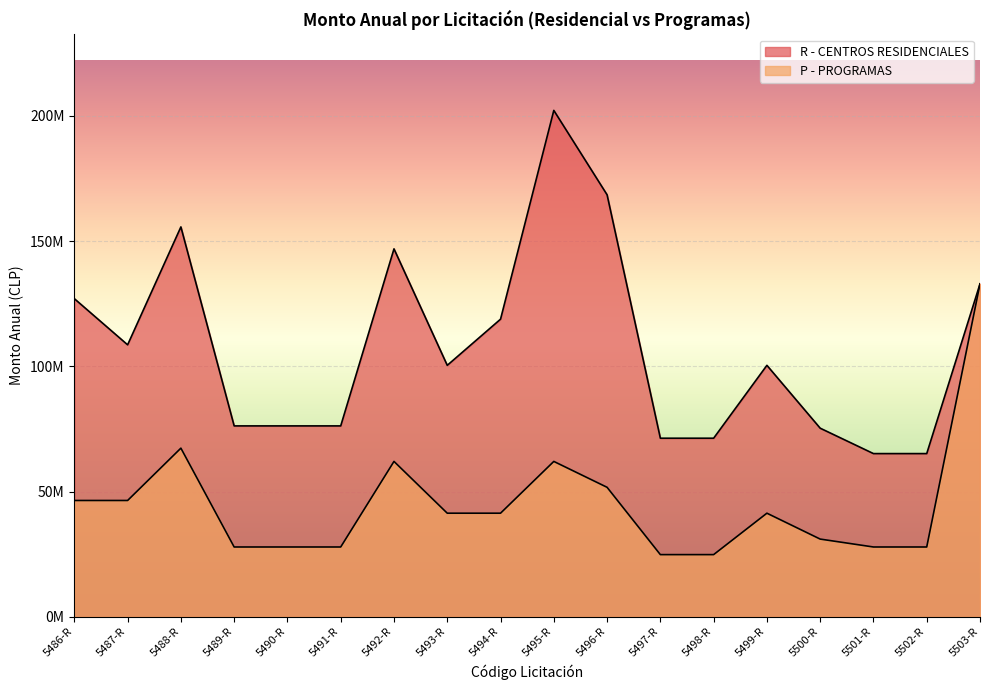

The R - CENTROS RESIDENCIALES series shows 135283521 at 5500-R. True or false?

False